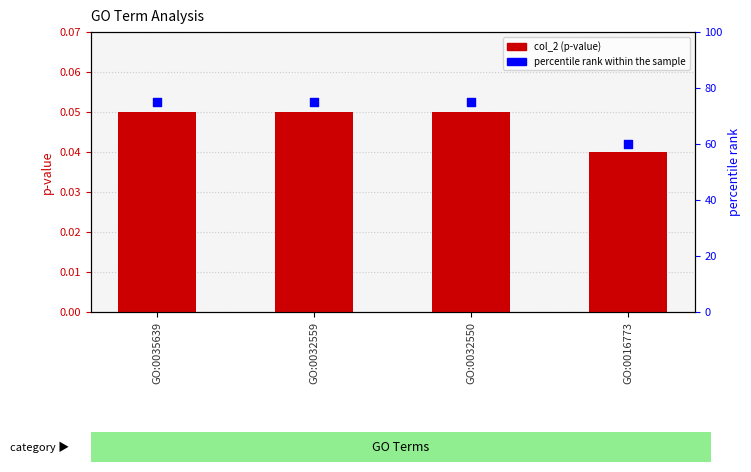

Is the value of percentile rank at GO:0035639 greater than the value of col_2 (p-value) at GO:0016773?

Yes